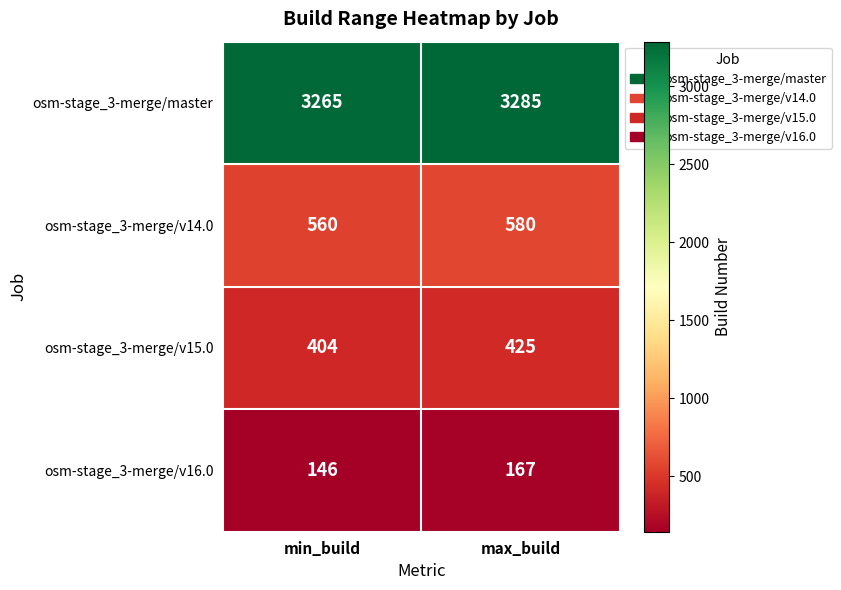

Reading left to right, what are all the values shown in this chart?

osm-stage_3-merge/master: 3265	3285
osm-stage_3-merge/v14.0: 560	580
osm-stage_3-merge/v15.0: 404	425
osm-stage_3-merge/v16.0: 146	167